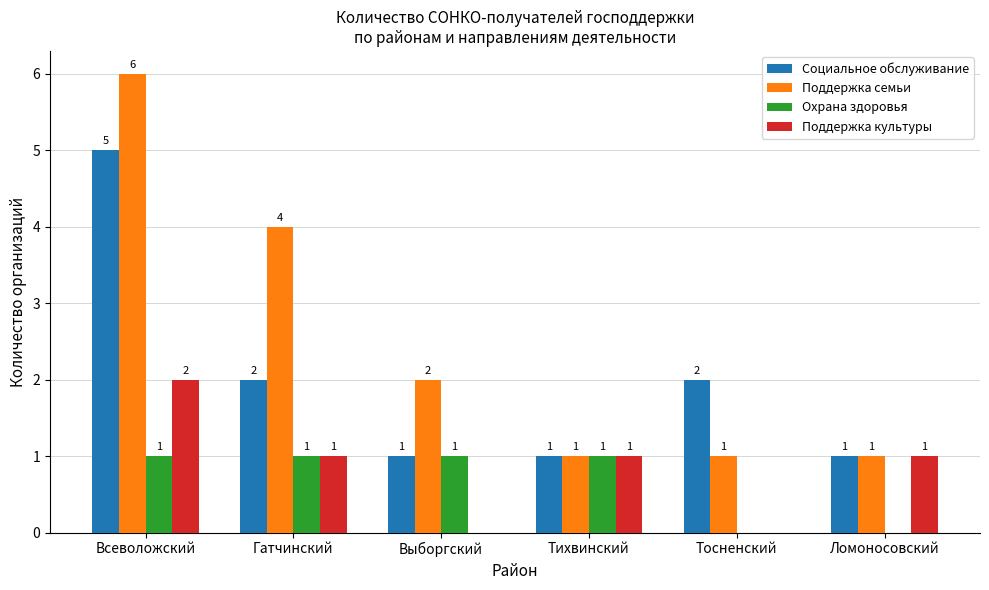

How many groups of bars are there?

6